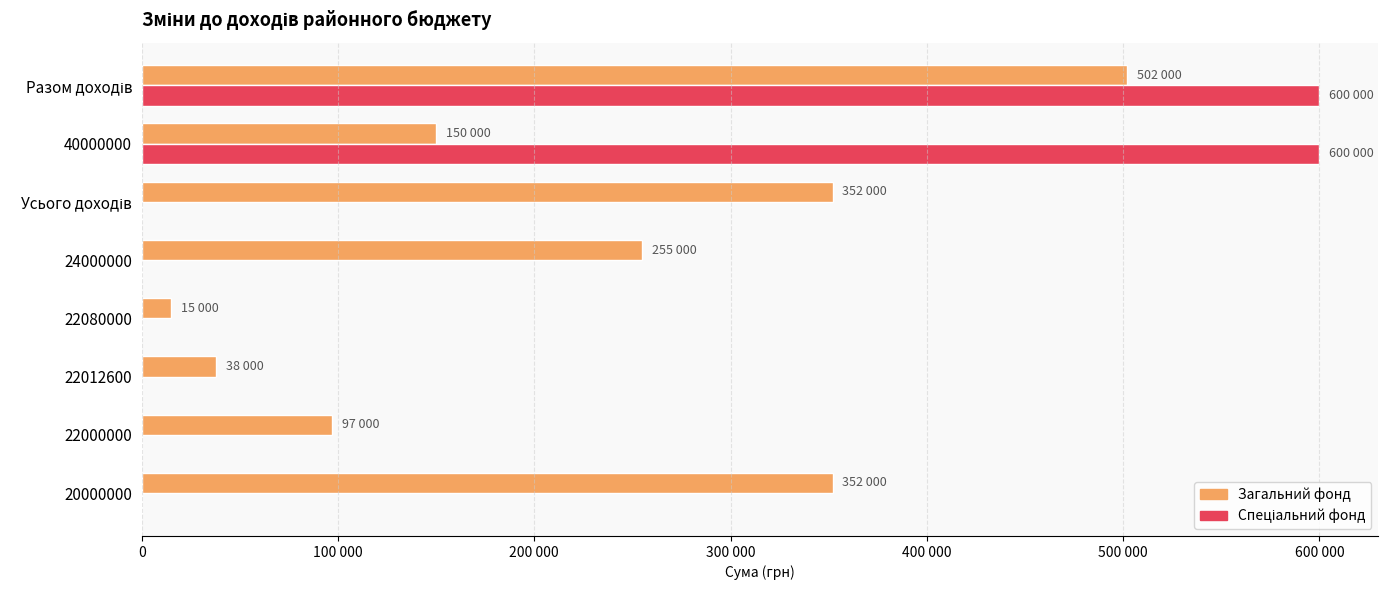

Does the chart contain stacked bars?

No